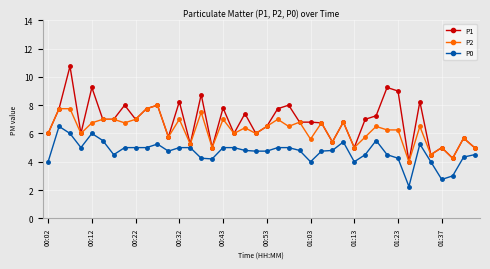

True or false: P1 and P0 intersect in this chart.

False